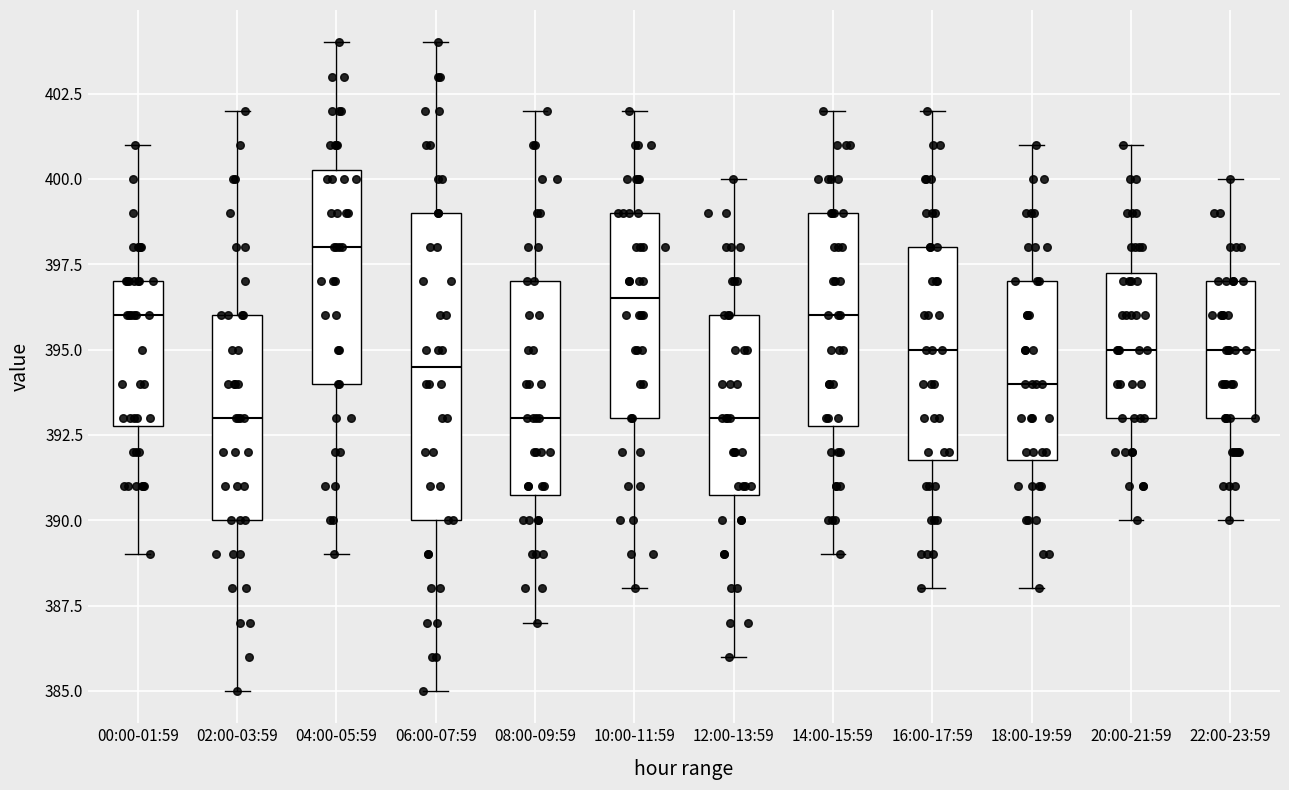

Where does the median line of the box for 06:00-07:59 sit on the y-axis? The values are not printed on the chart, so give them approximately, as read against the axis.

394.5